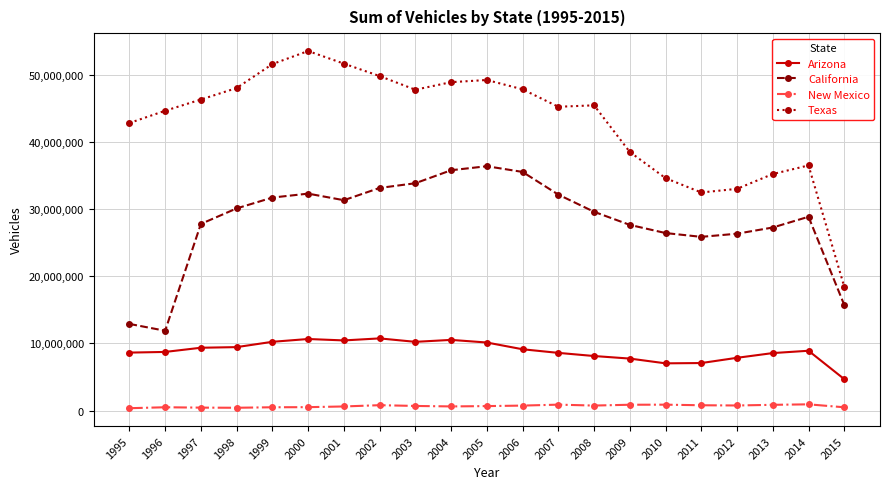

What is the average value of the California series?

28243977